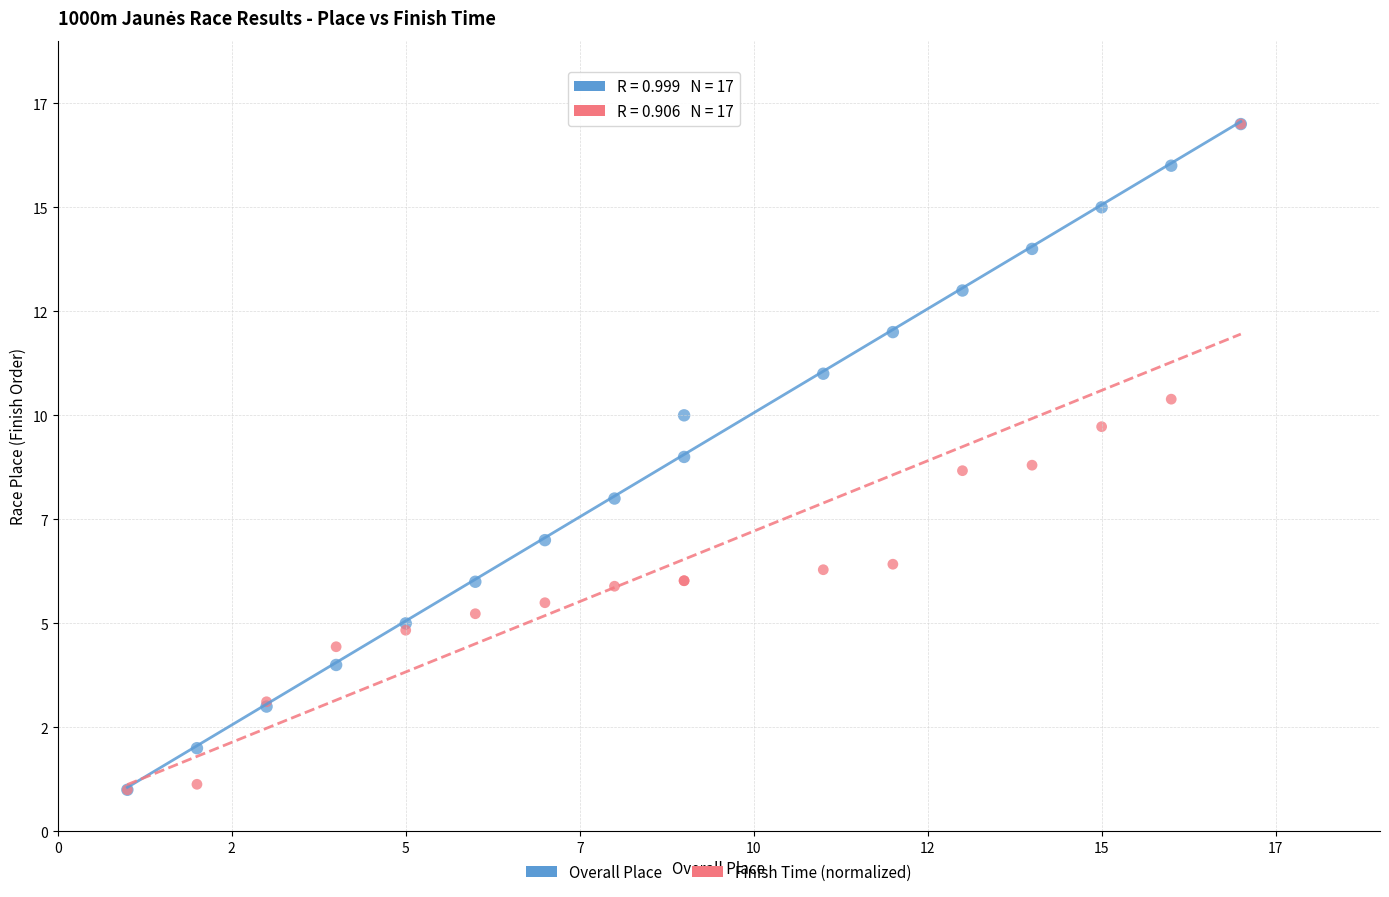

What are all the series names shown in the legend?

Overall Place, Finish Time (normalized)